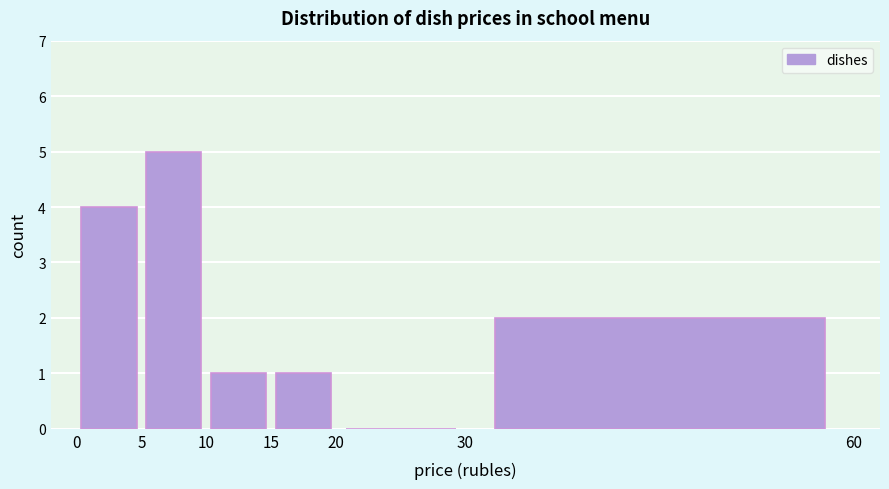

Which range on the x-axis has the tallest bar?

5 to 10